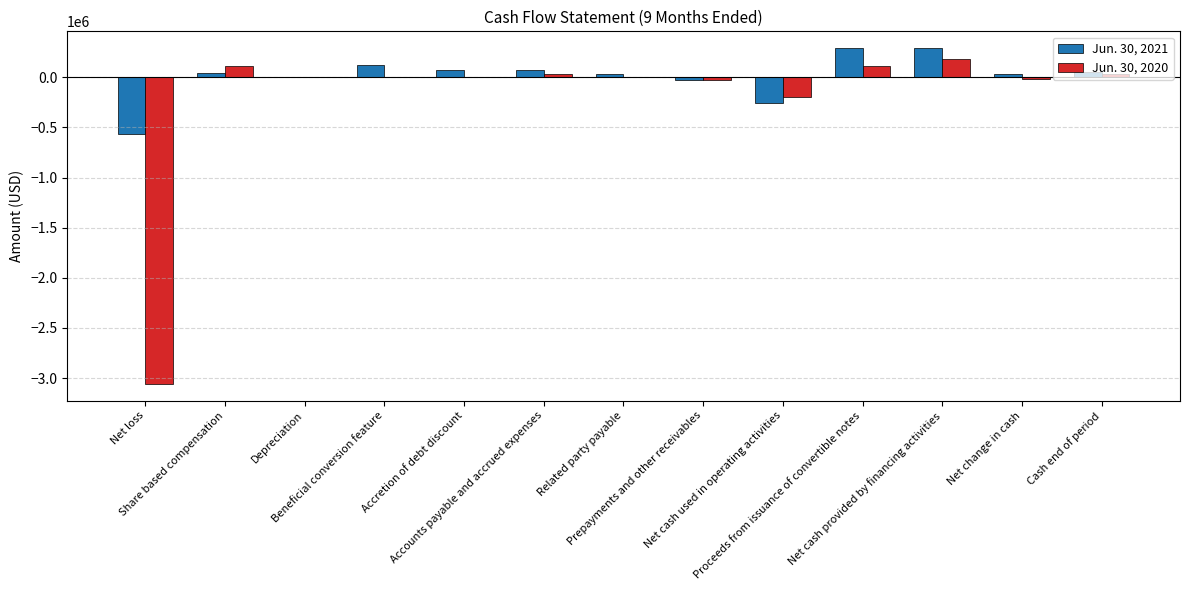

What is the label of the 1st bar from the right?

Cash end of period